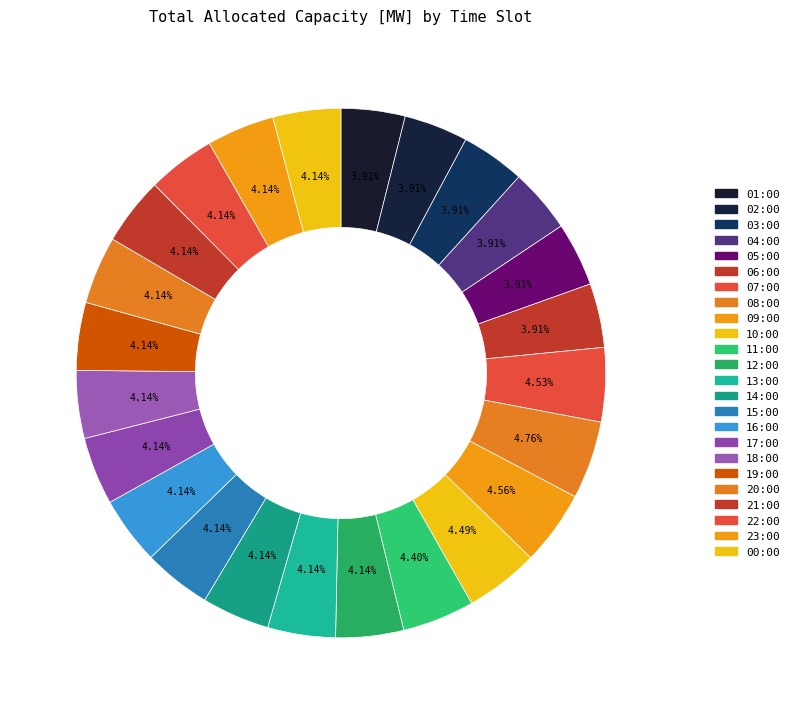

What is the largest slice in the pie chart?

08:00